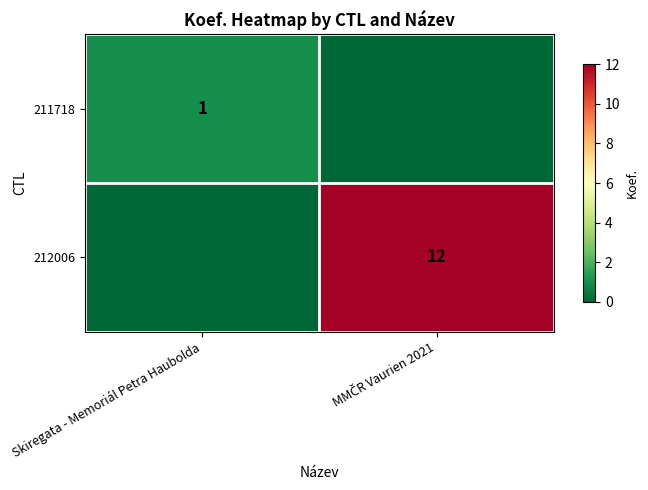

Count the number of categories in the chart.

2